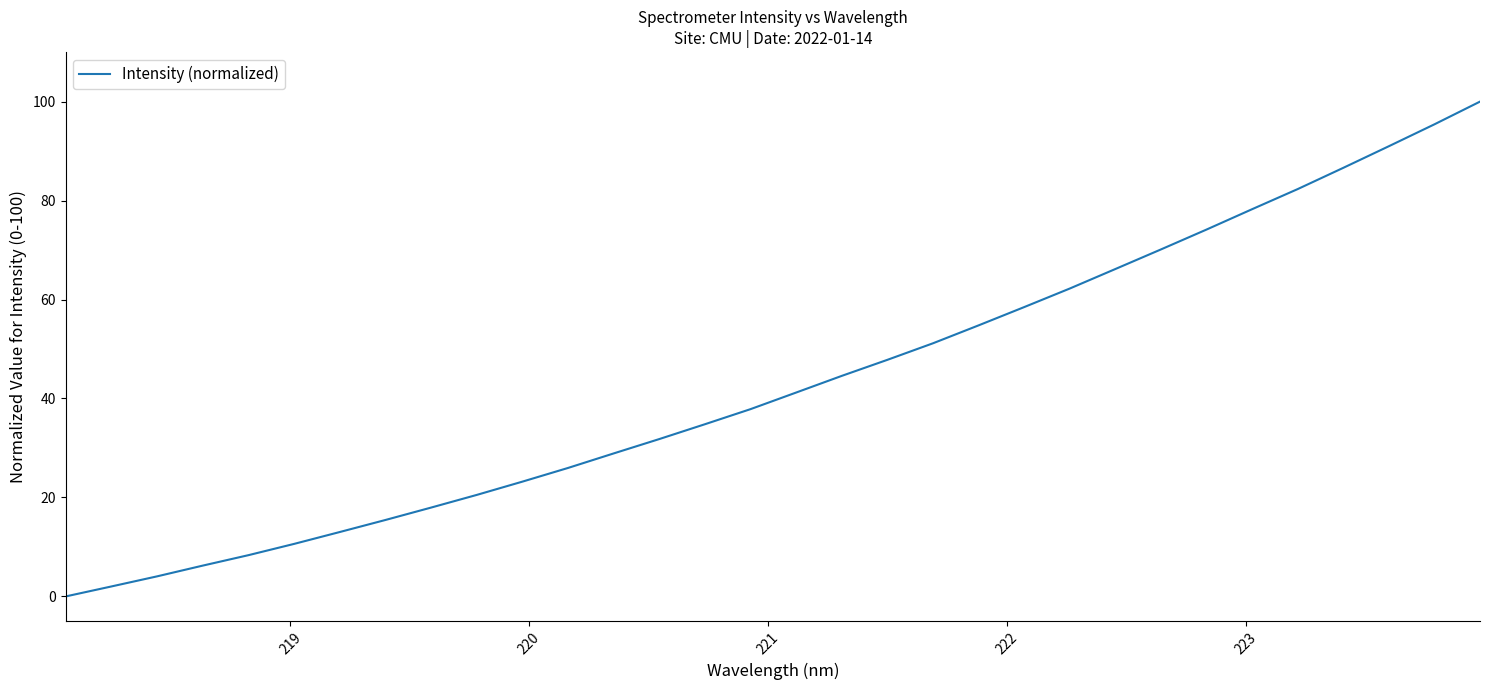

What is the difference between the maximum and minimum values?

100.0